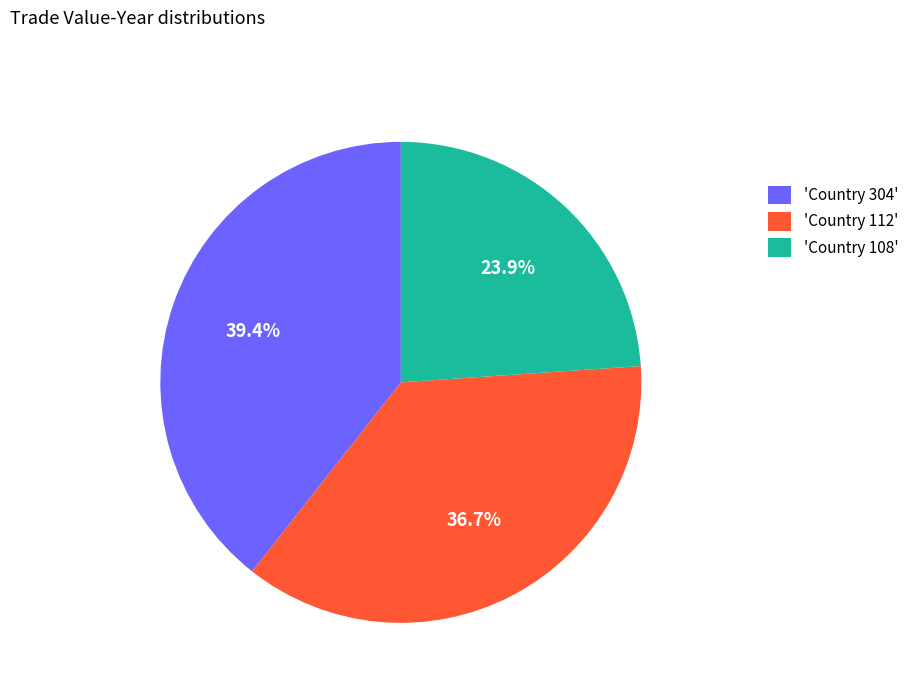

To the nearest percent, what is the average slice percentage?

33%